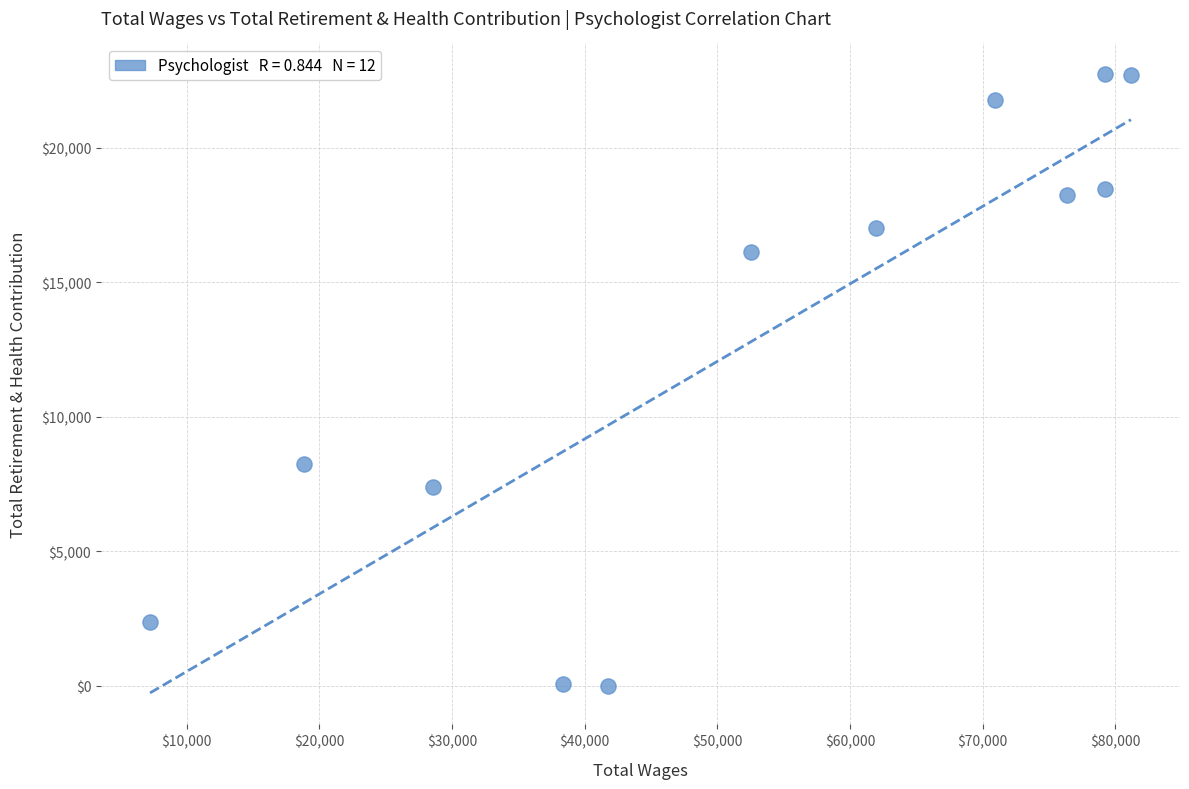

What is the average X value?

53018.2